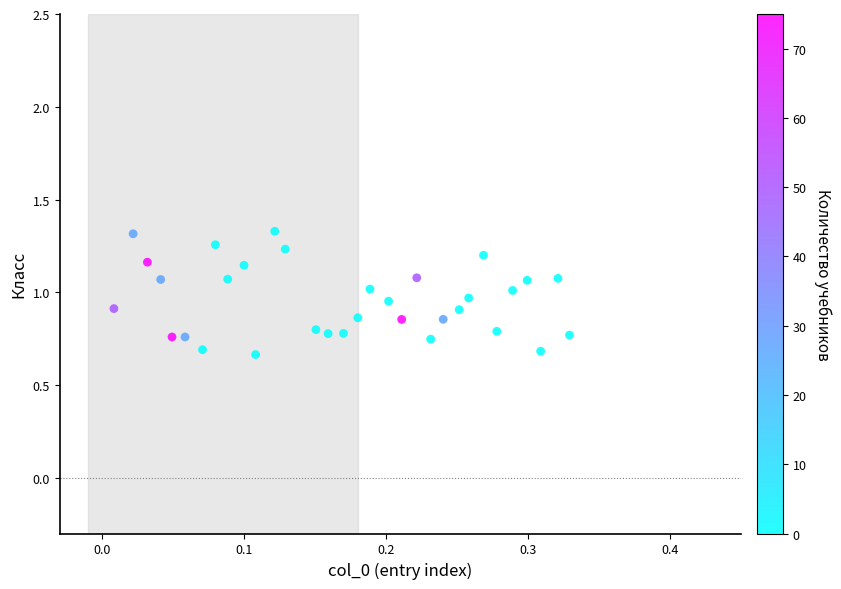

What is the range of X values (max minus min)?

0.3